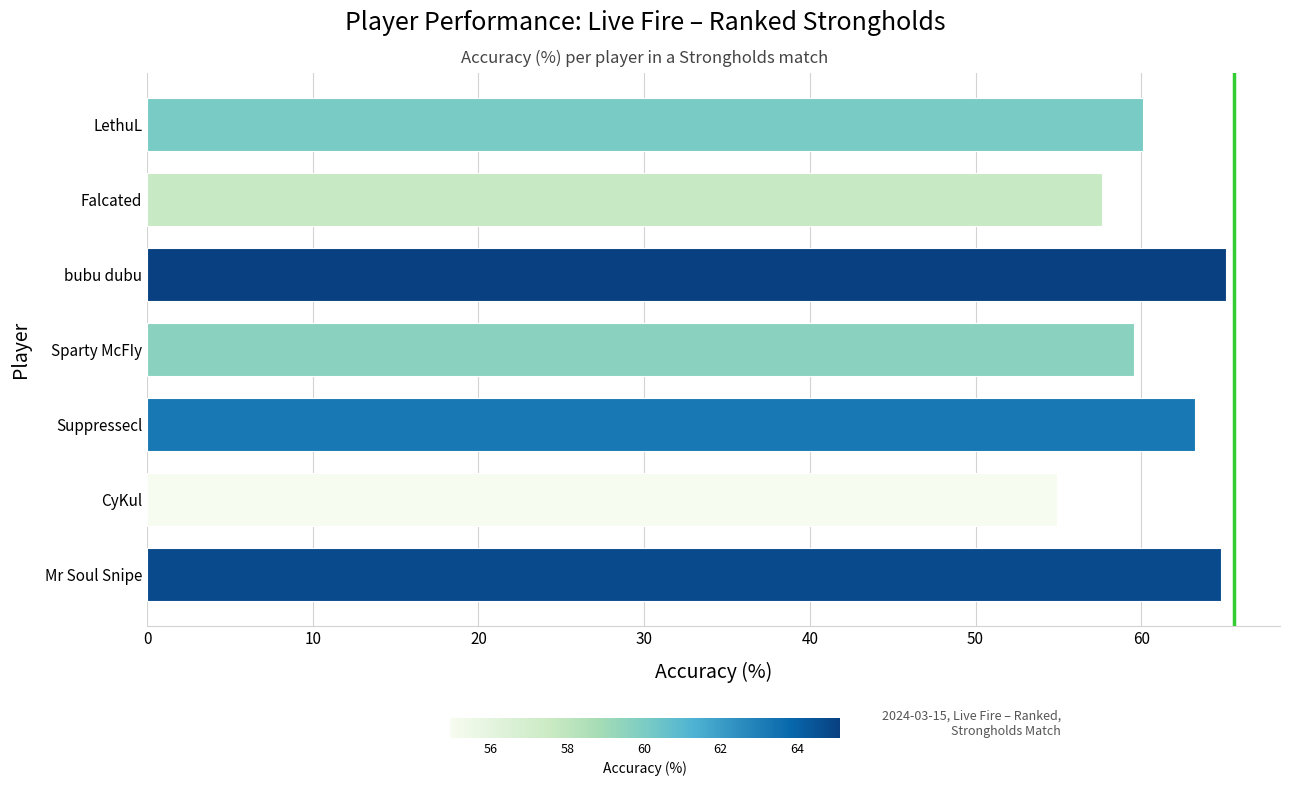

Reading bottom to top, extract all data points from this chart.

64.8	54.9	63.3	59.6	65.1	57.7	60.1